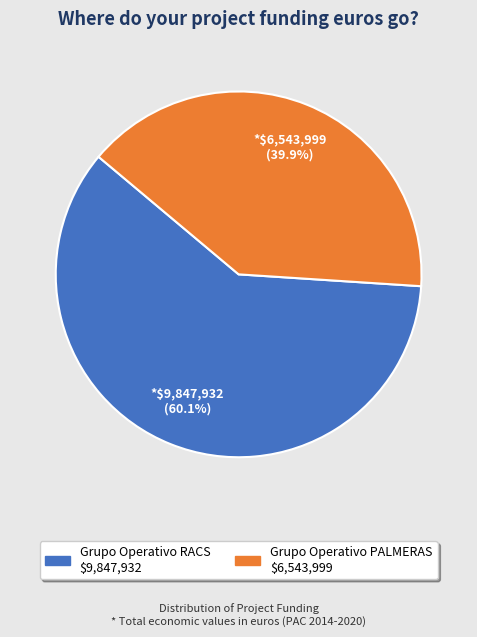

Count the number of slices in the pie.

2